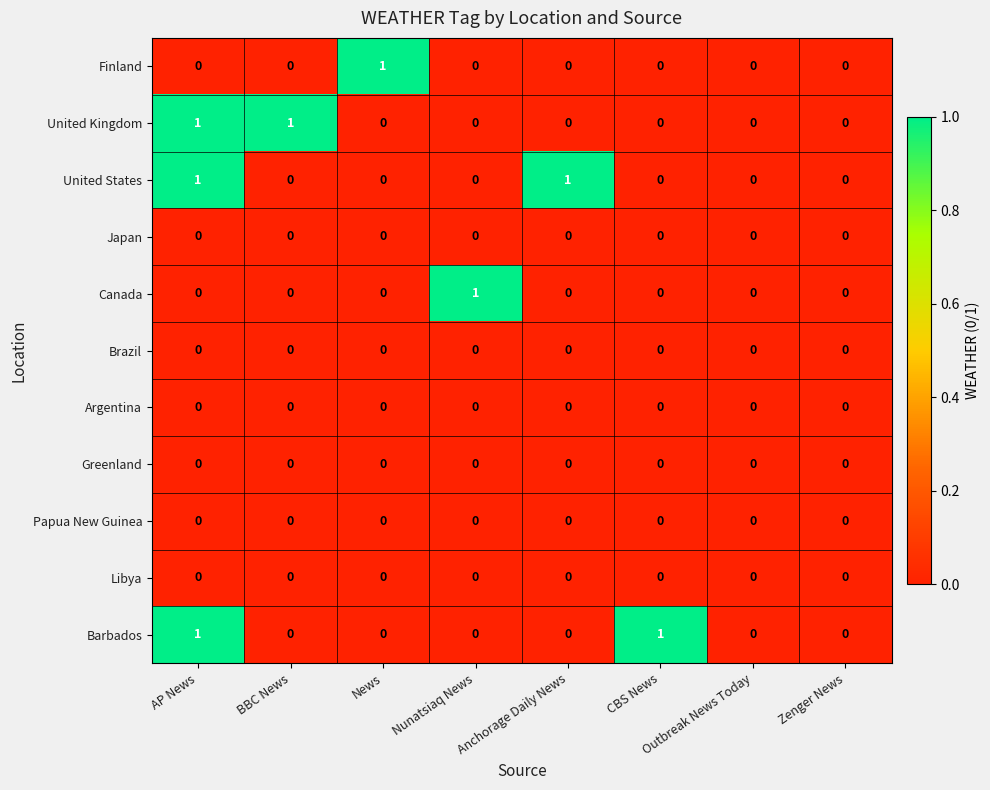

Which series changed the most between Anchorage Daily News and Zenger News?

United States